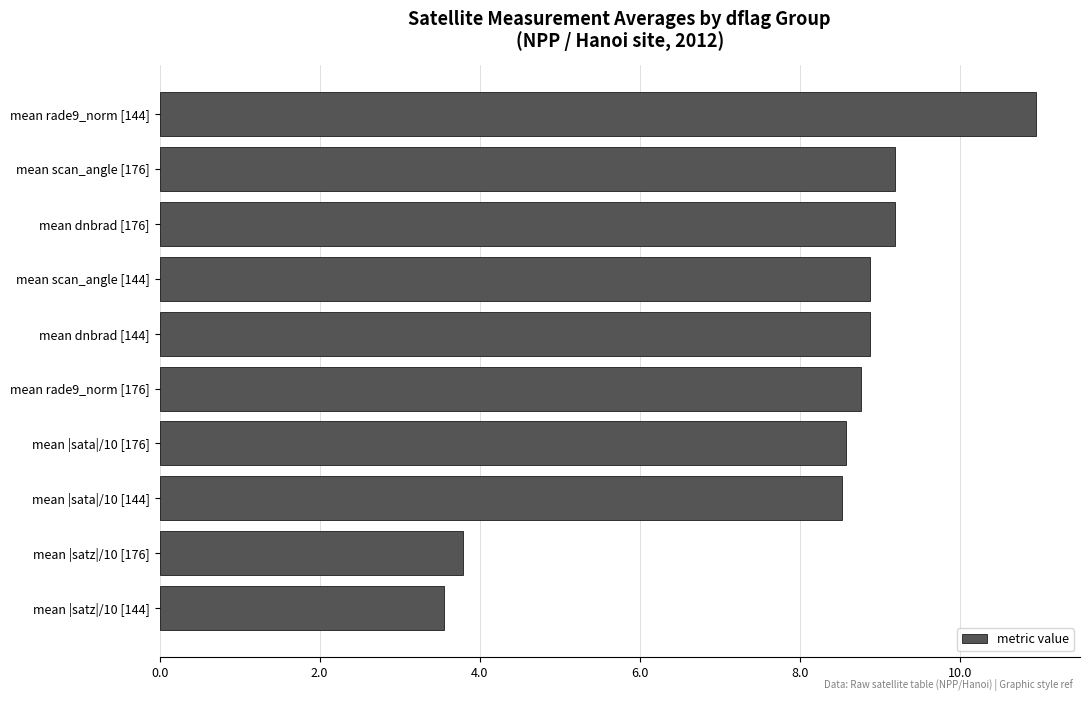

What position from the top is mean scan_angle [176]?

2